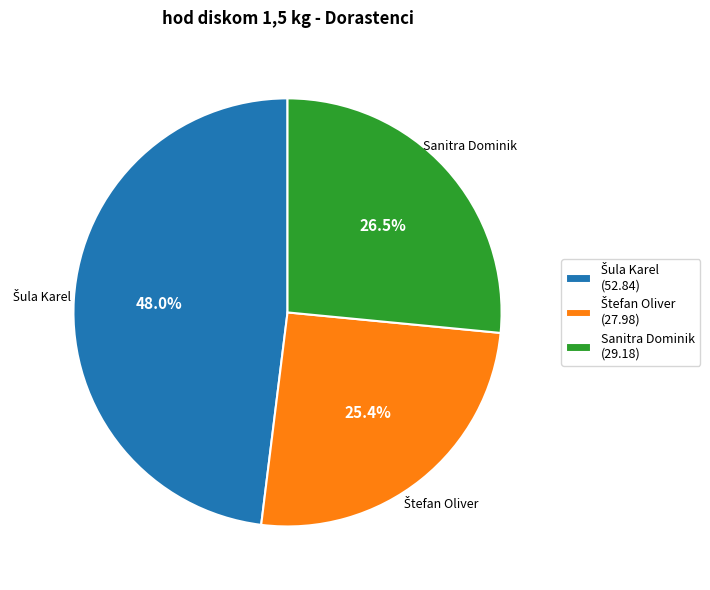

Does any single category account for the majority?

No